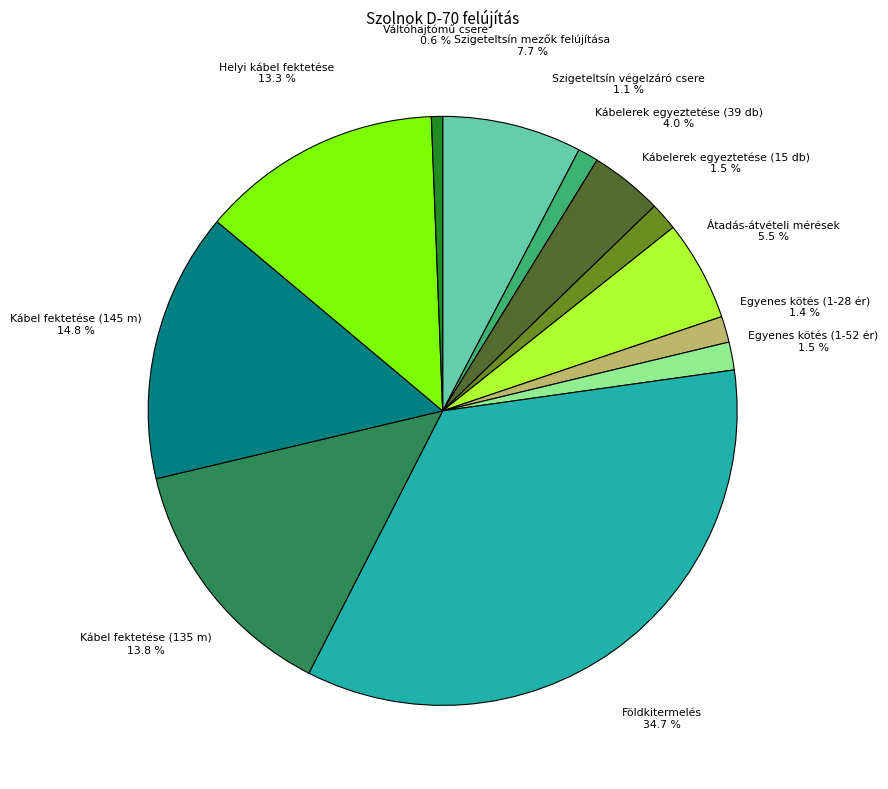

Is there any slice that represents more than half of the pie?

No